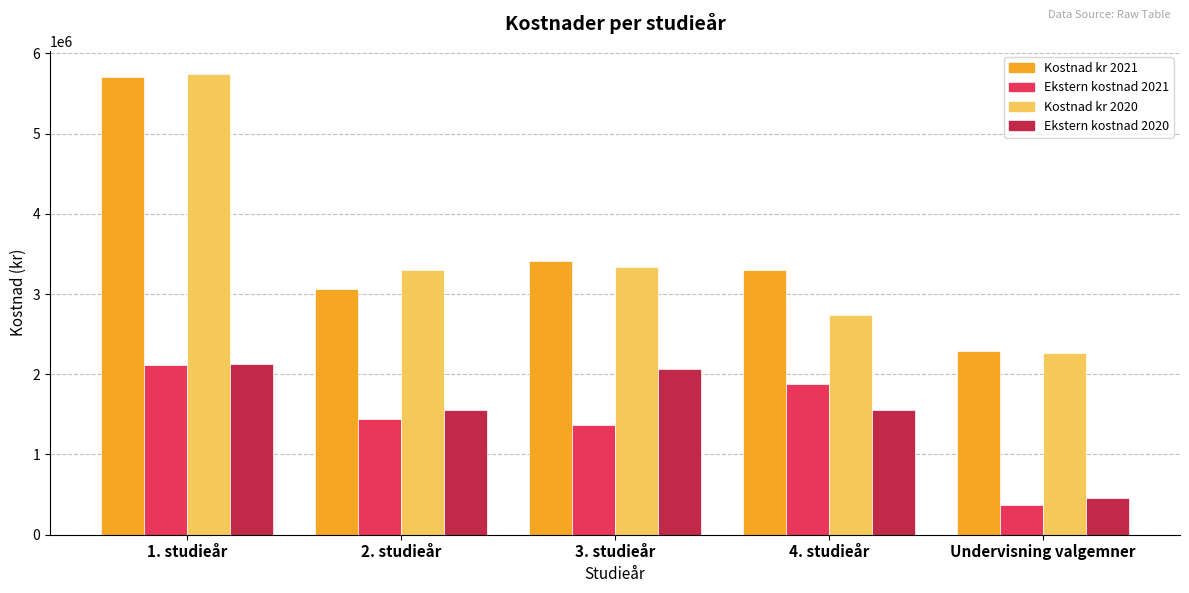

At which label does Ekstern kostnad 2021 reach its minimum?

Undervisning valgemner